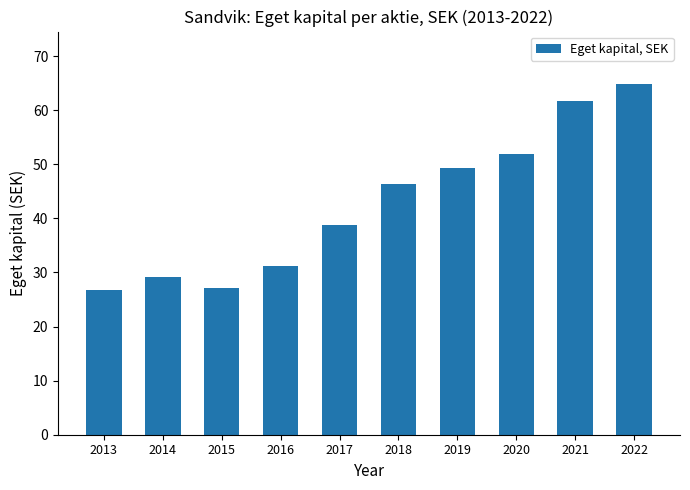

Reading left to right, list all the values displayed in this chart.

2013=26.7	2014=29.1	2015=27.1	2016=31.2	2017=38.8	2018=46.4	2019=49.3	2020=51.9	2021=61.6	2022=64.8